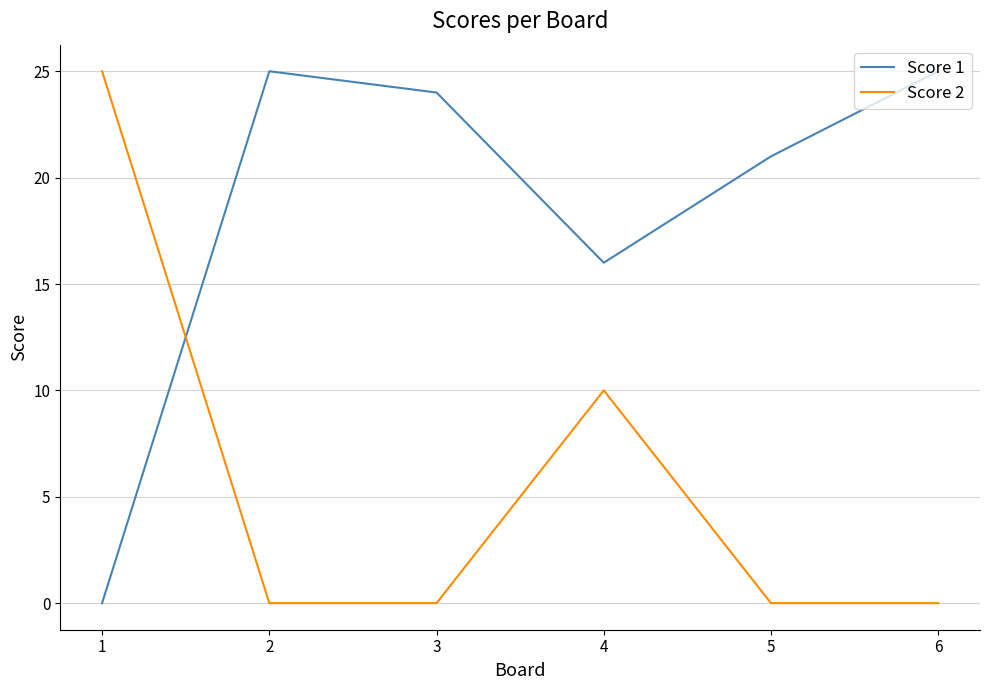

At which category is the sum across all series the highest?

4